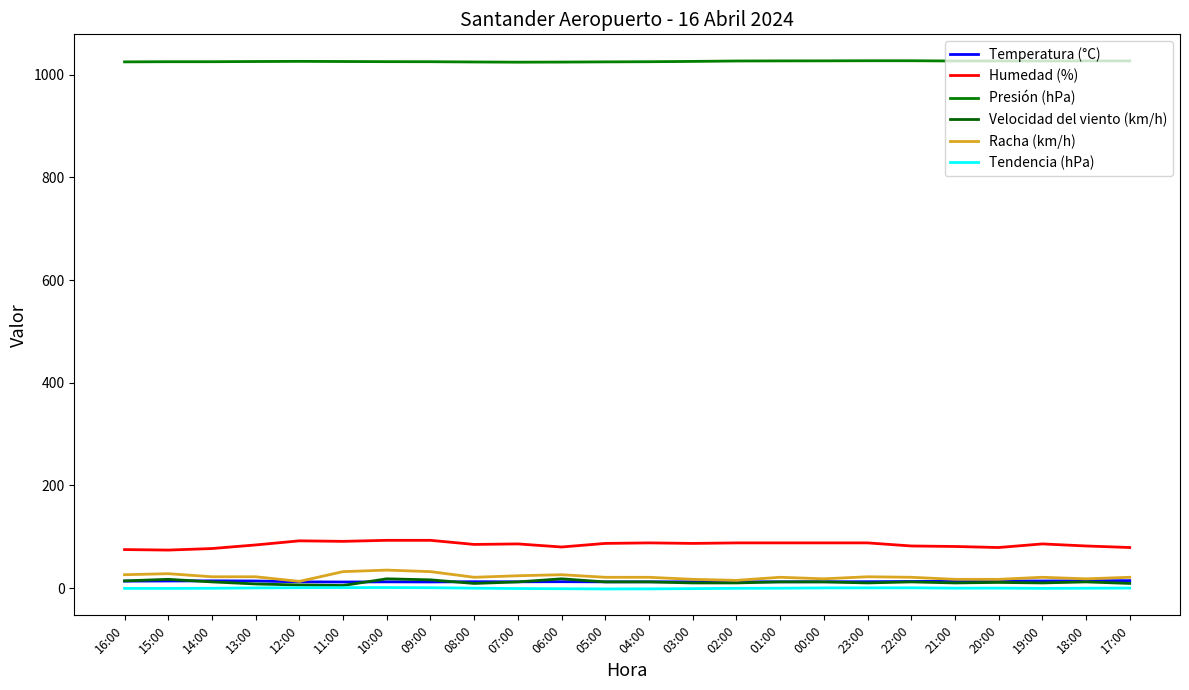

What is the minimum value for Humedad (%)?

74.0